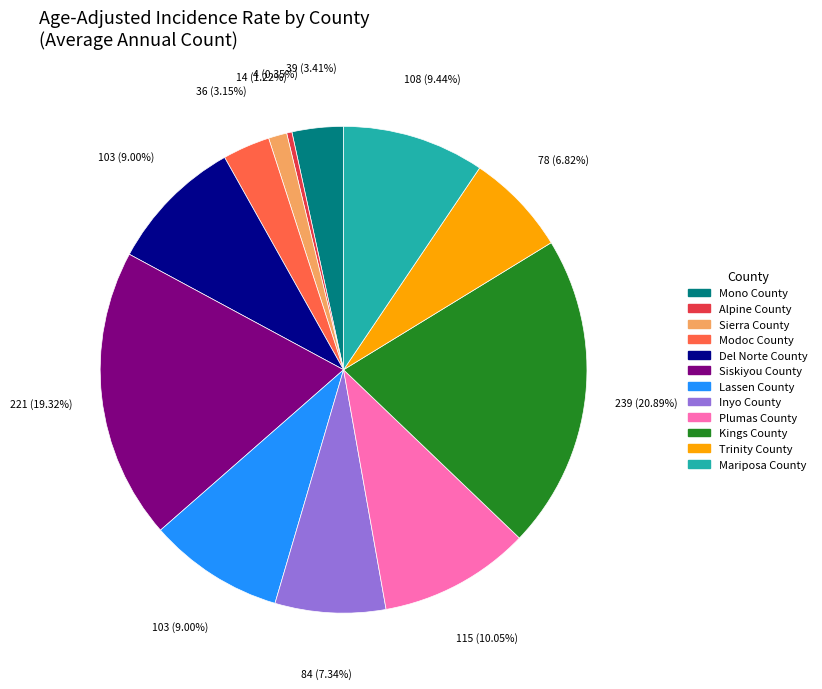

True or false: Inyo County accounts for 7% of the total.

True